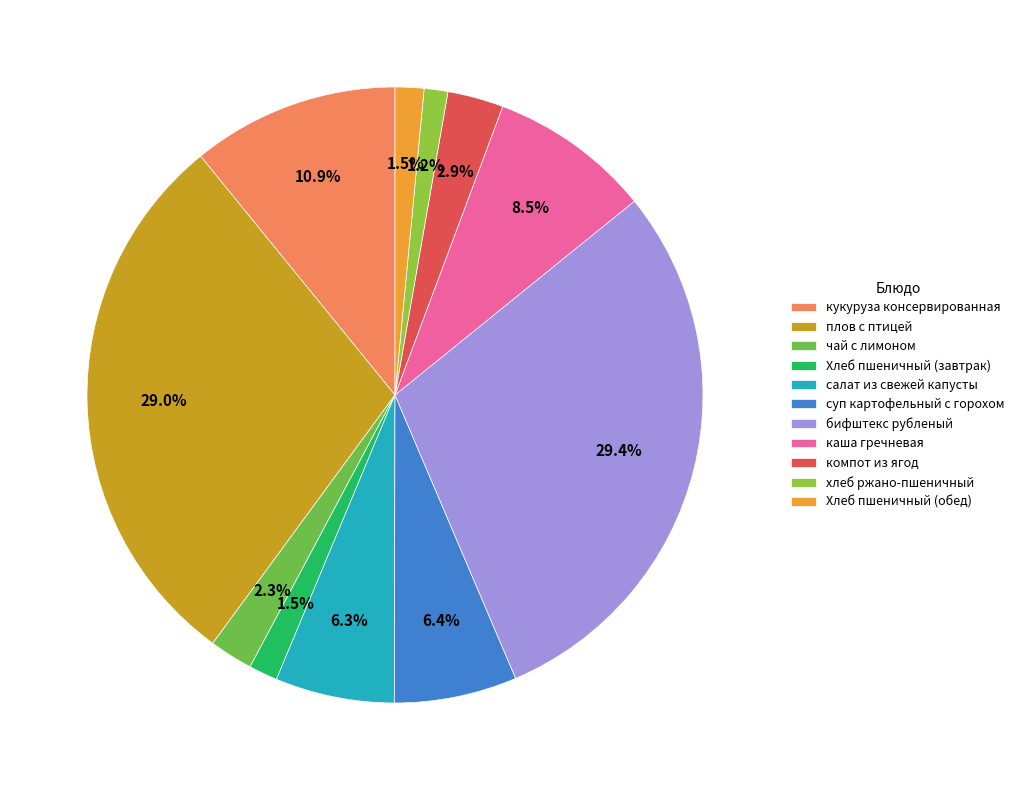

How much of the chart is everything except чай с лимоном?

97.7%